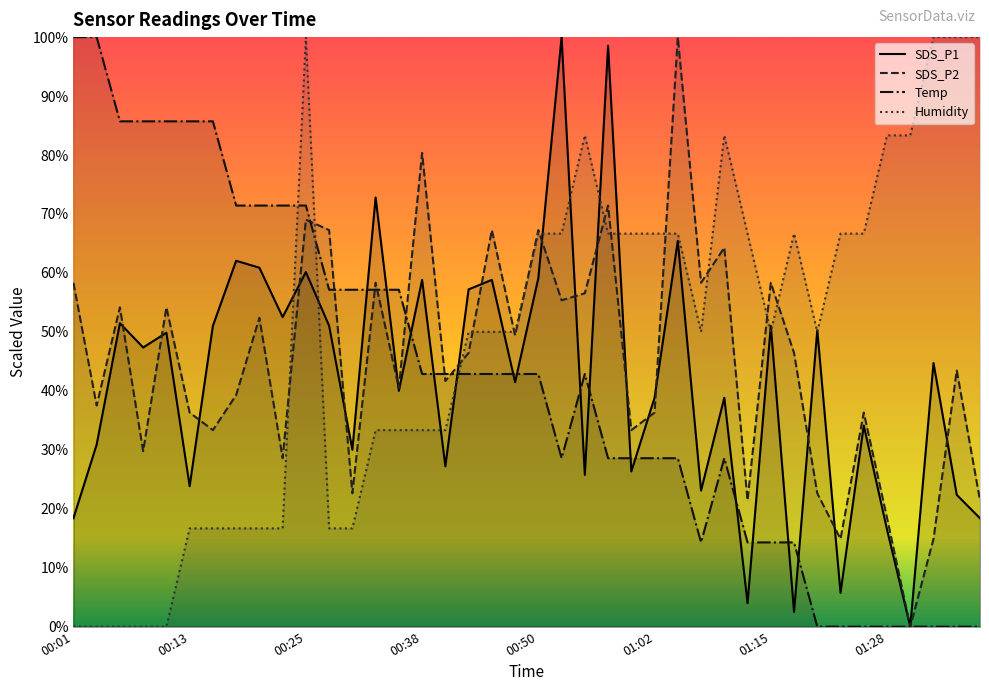

What is the sum of the SDS_P2 values at 8 and 38?

95.8